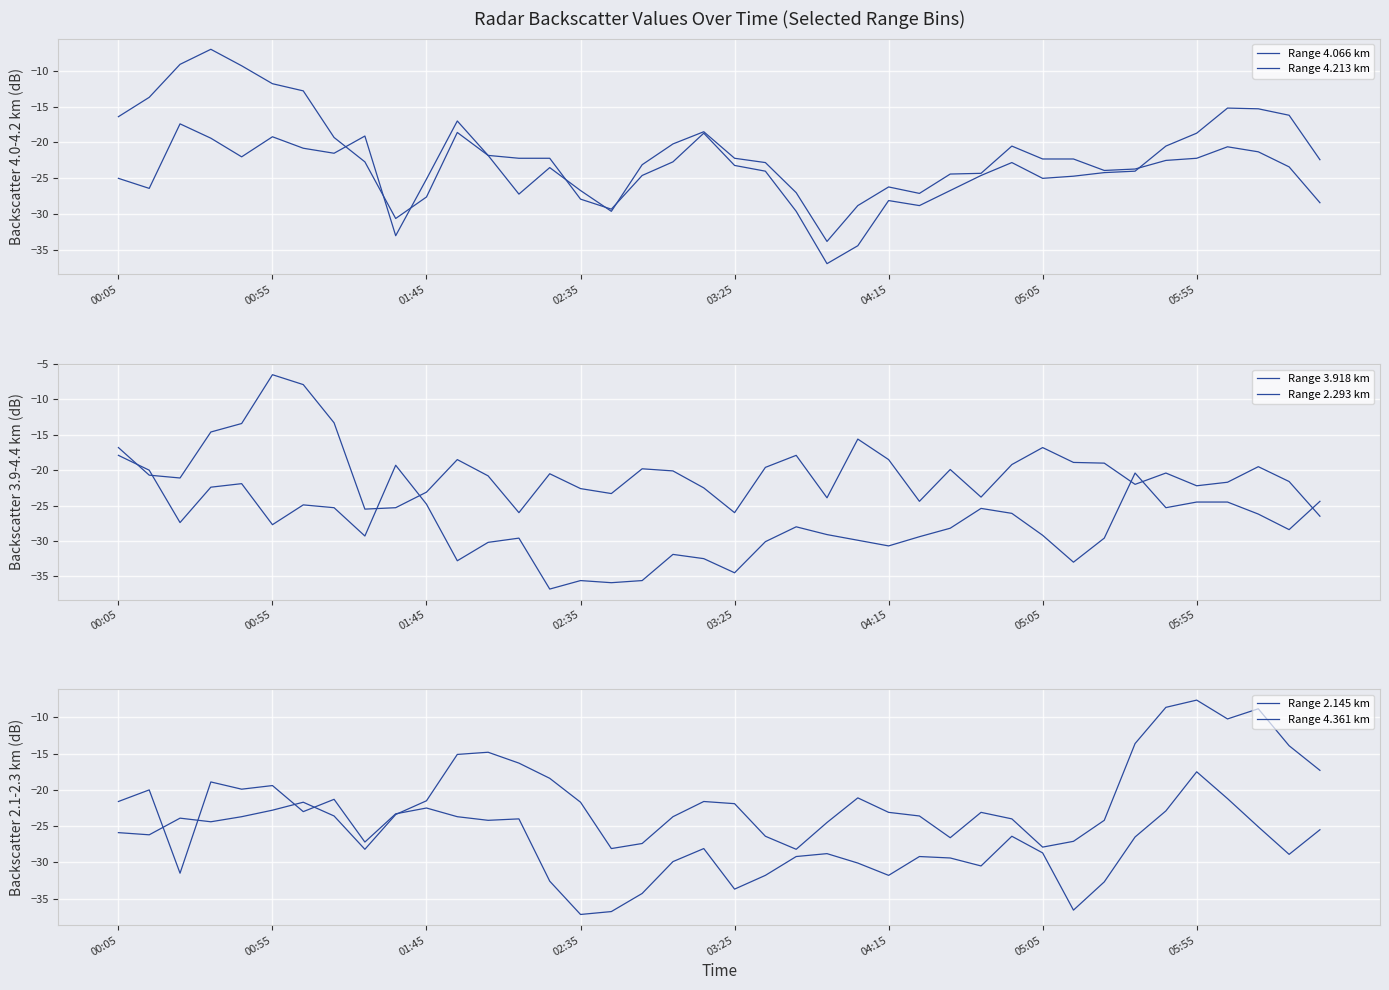

At which label is Range 2.145 km closest to -27?

8